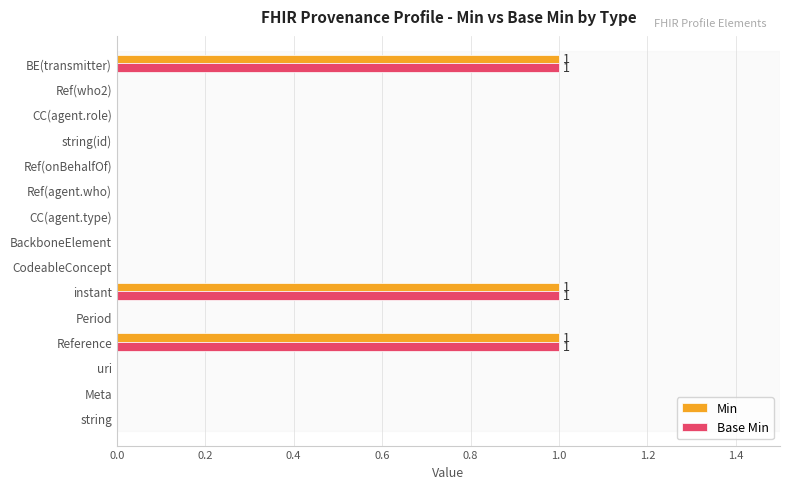

What is the sum of all Base Min values?

3